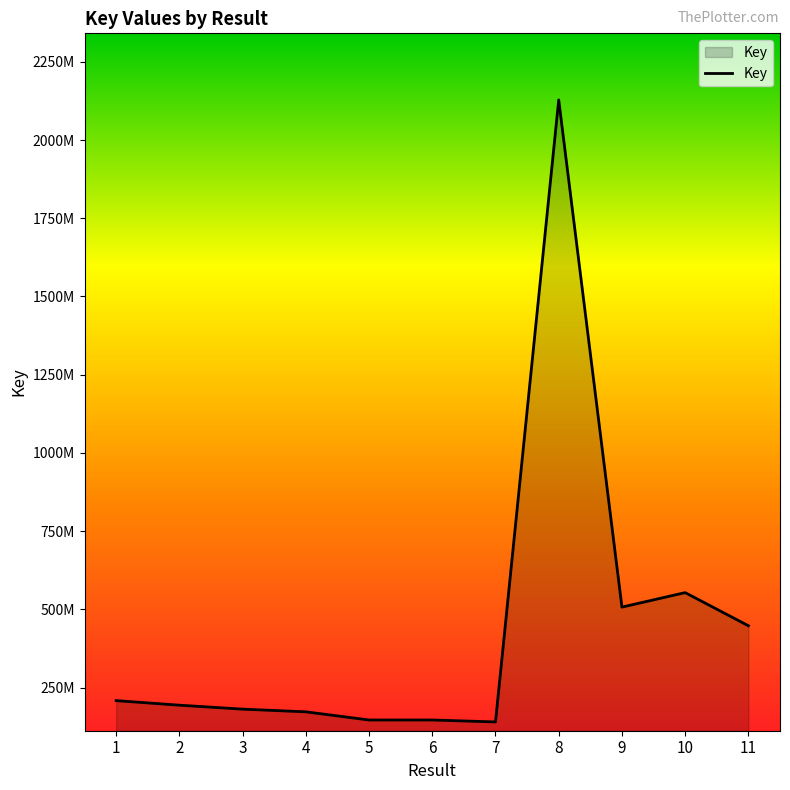

What is the value of the 4th point from the left?

172716679